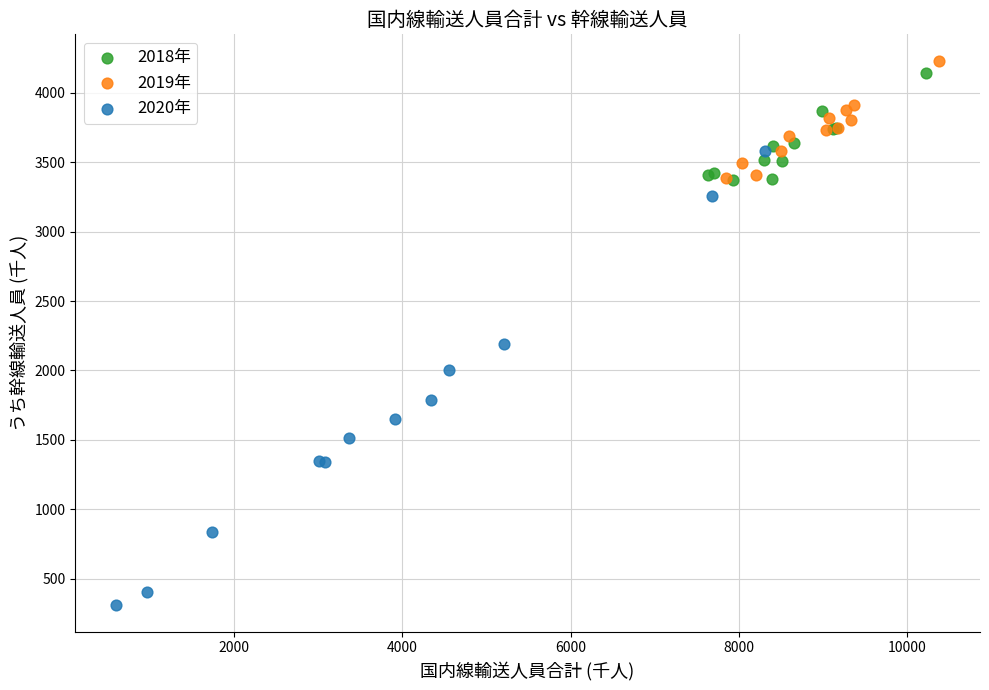

Which series reaches the minimum Y coordinate?

2020年